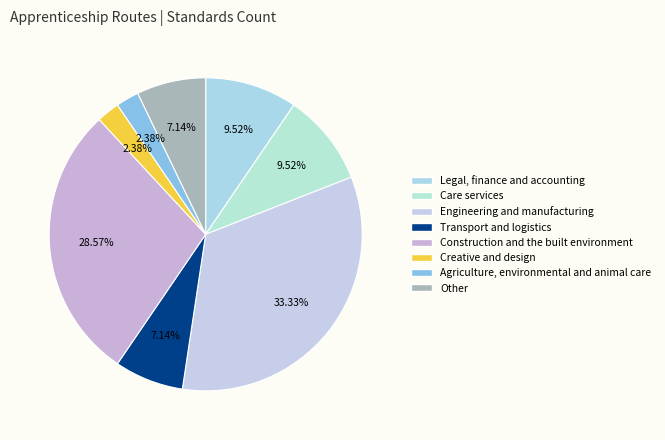

Is Creative and design the majority of the pie?

No